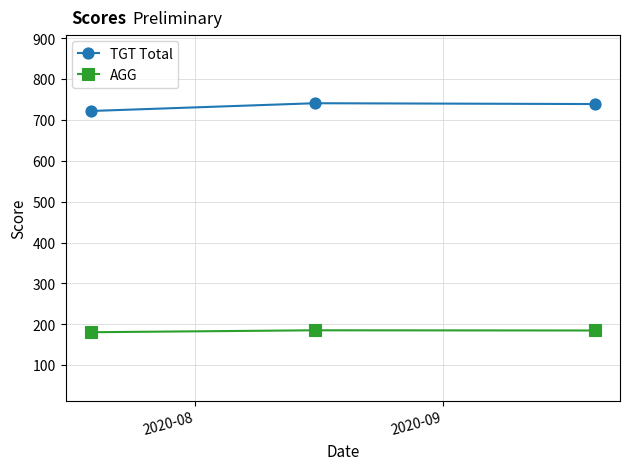

Does the chart have visible grid lines?

Yes